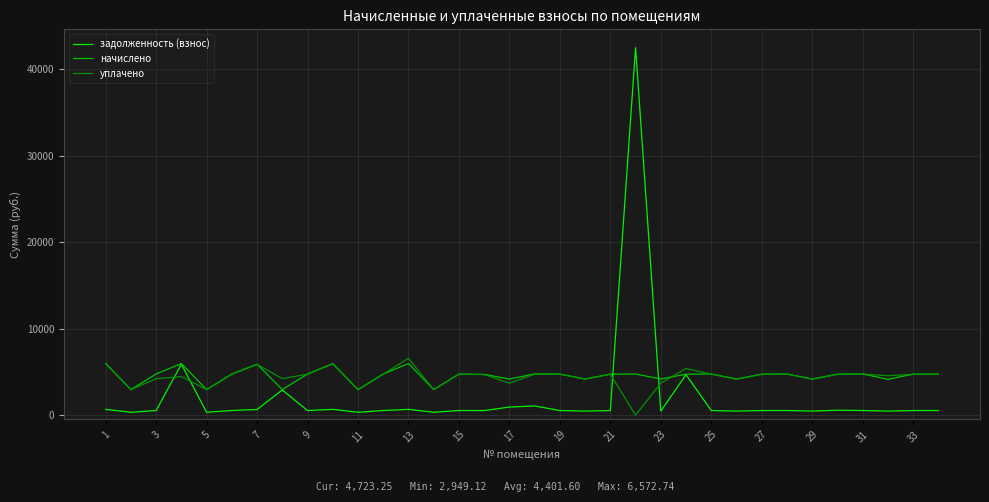

What are all the series names shown in the legend?

задолженность (взнос), начислено, уплачено